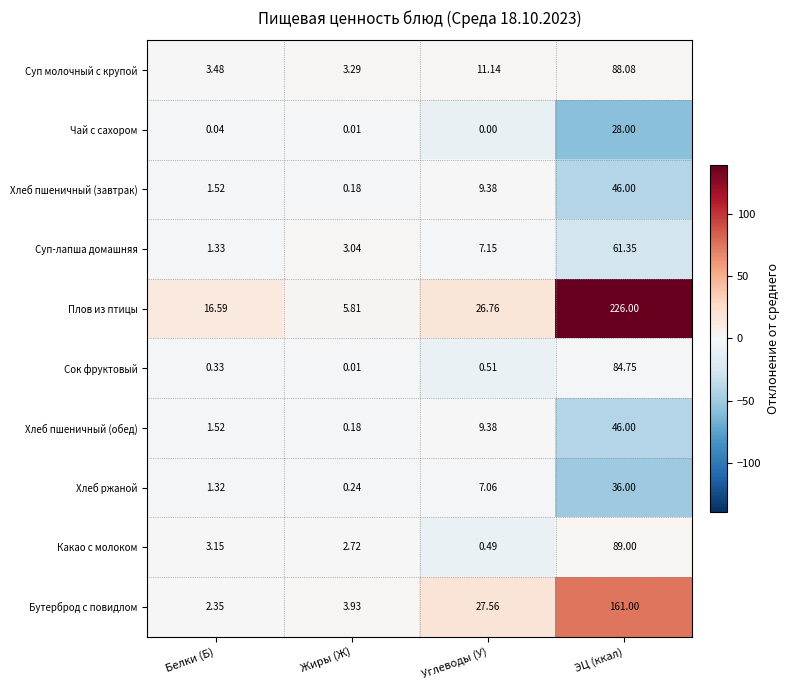

List the labels in order of Сок фруктовый value, largest first.

ЭЦ (ккал), Углеводы (У), Белки (Б), Жиры (Ж)